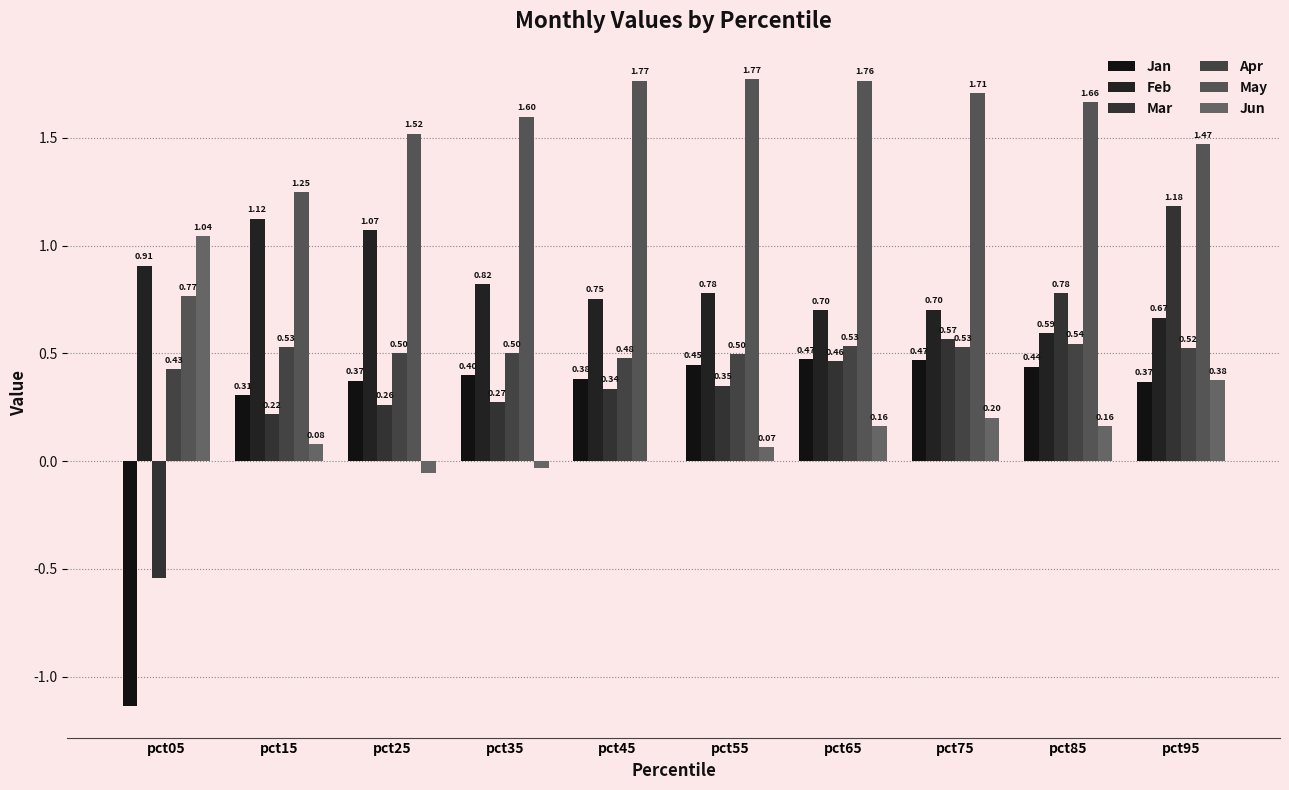

How many groups of bars are there?

10